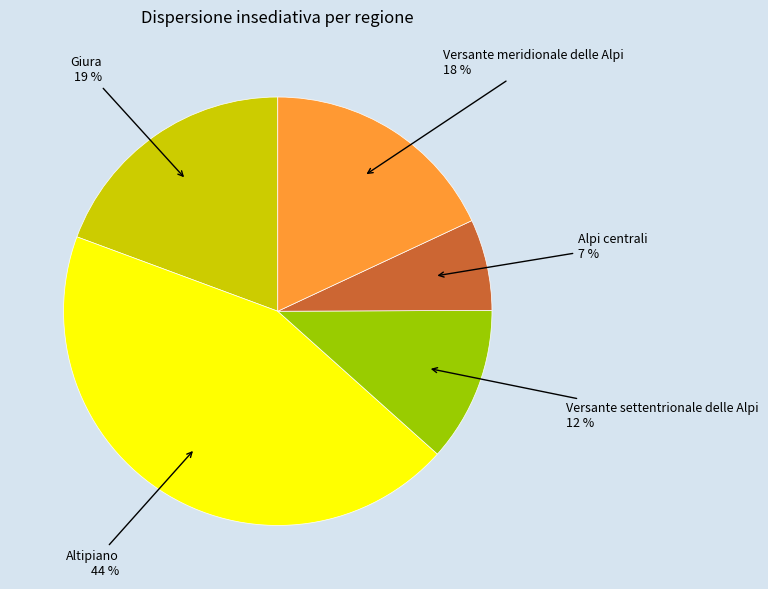

How many segments does this pie chart have?

5